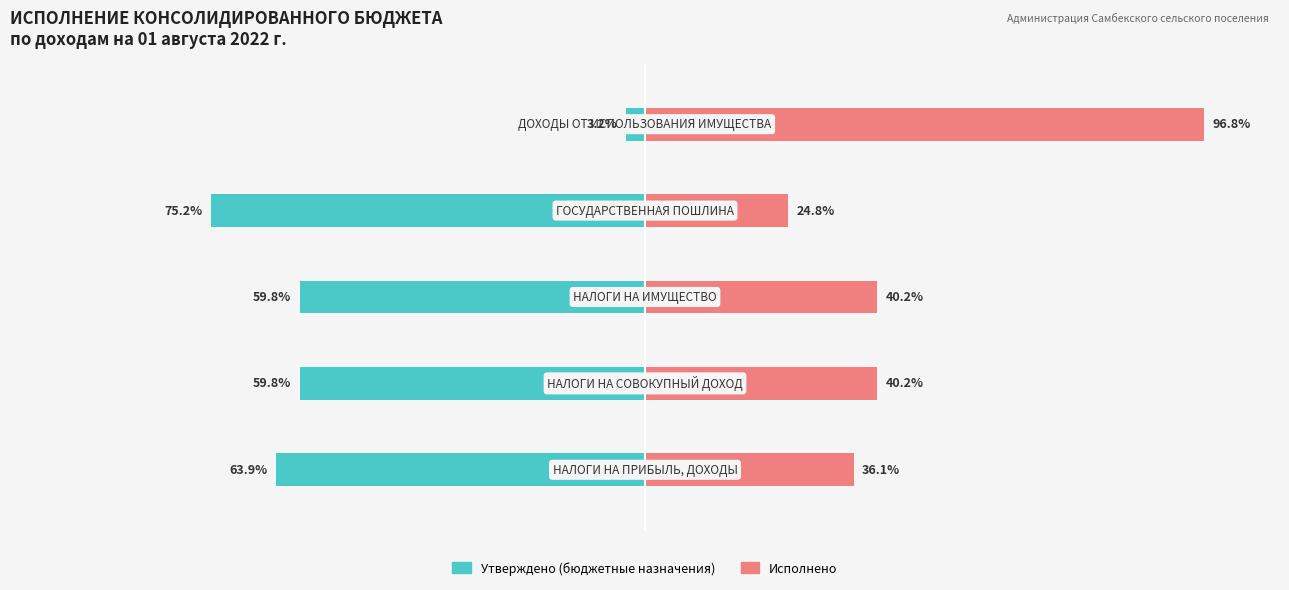

True or false: Исполнено has a value of 28.2 at −25.

False